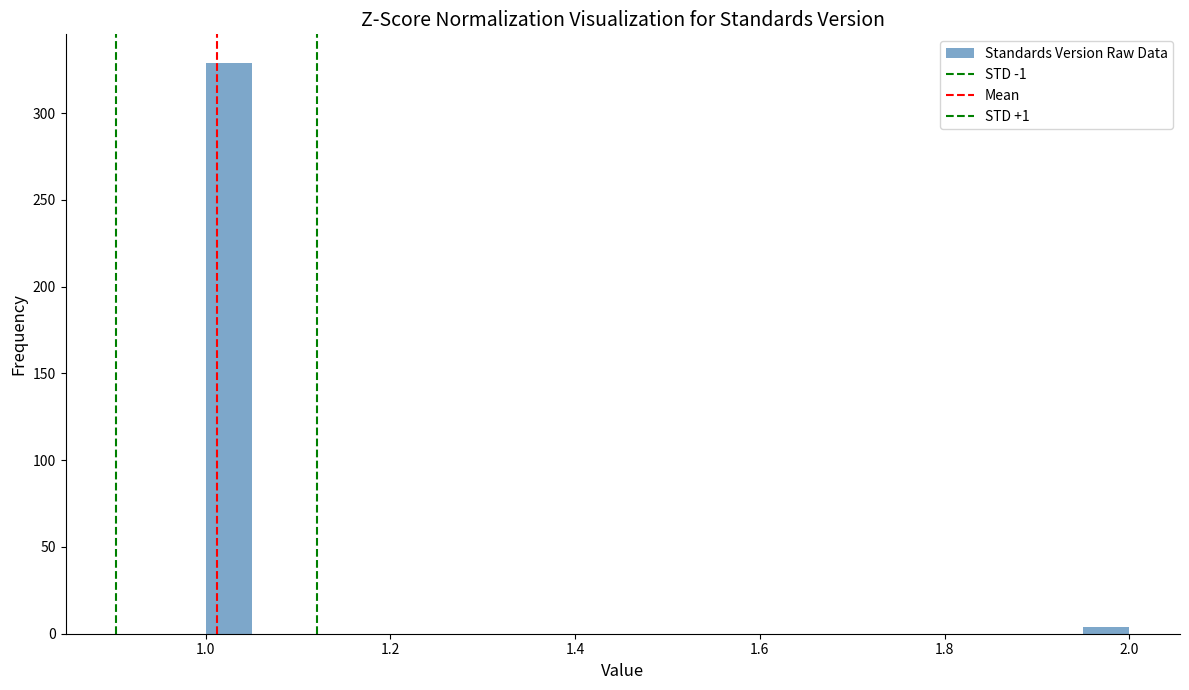

Around what value on the x-axis is the tallest bar? Give the approximate position of its centre, as read against the axis.

1.02